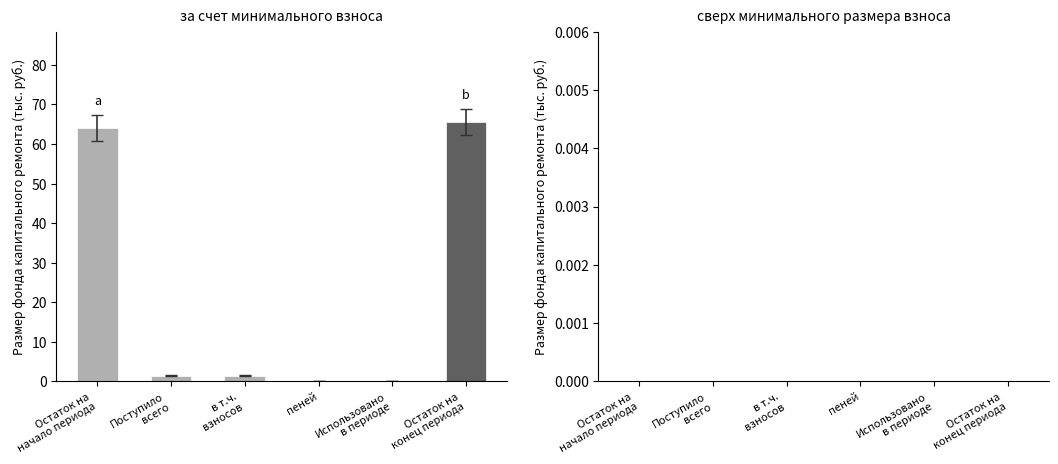

How many categories are shown in the chart?

6